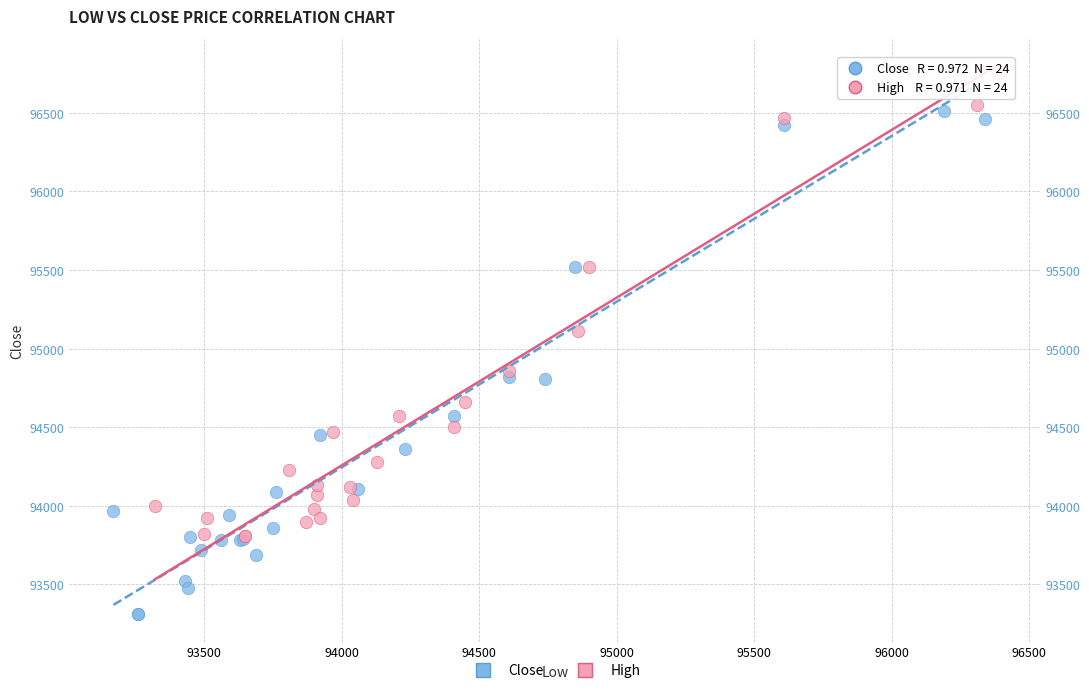

What are all the series names shown in the legend?

Close, High